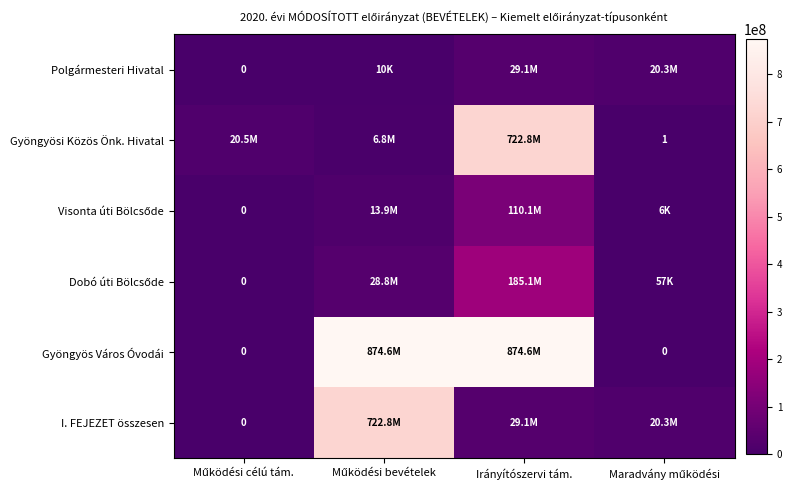

True or false: I. FEJEZET összesen has a value of 29089529 at Irányítószervi tám..

True